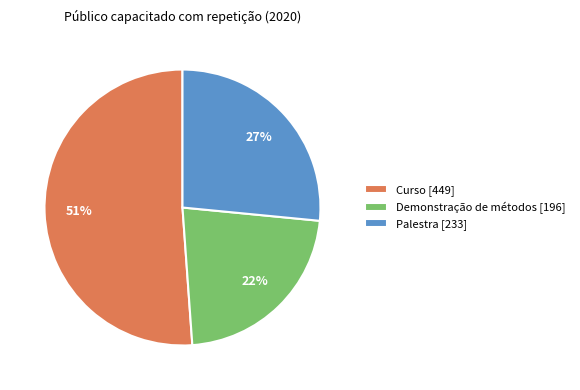

What is the largest slice in the pie chart?

Curso